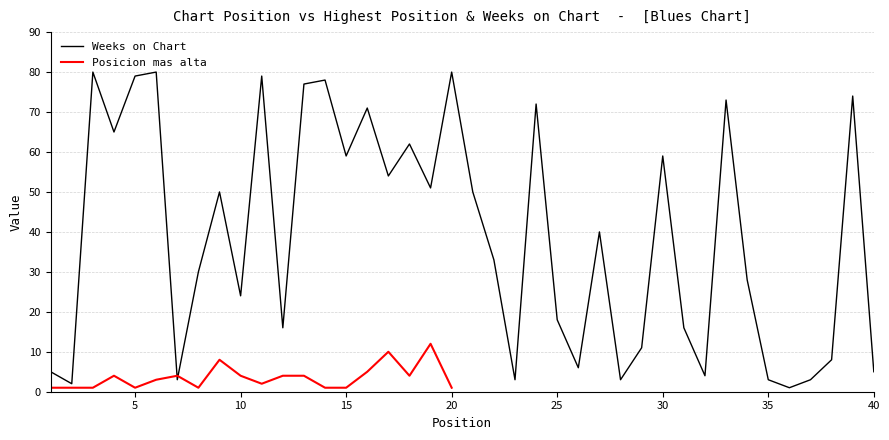

The Weeks on Chart series shows 35 at 10. True or false?

False